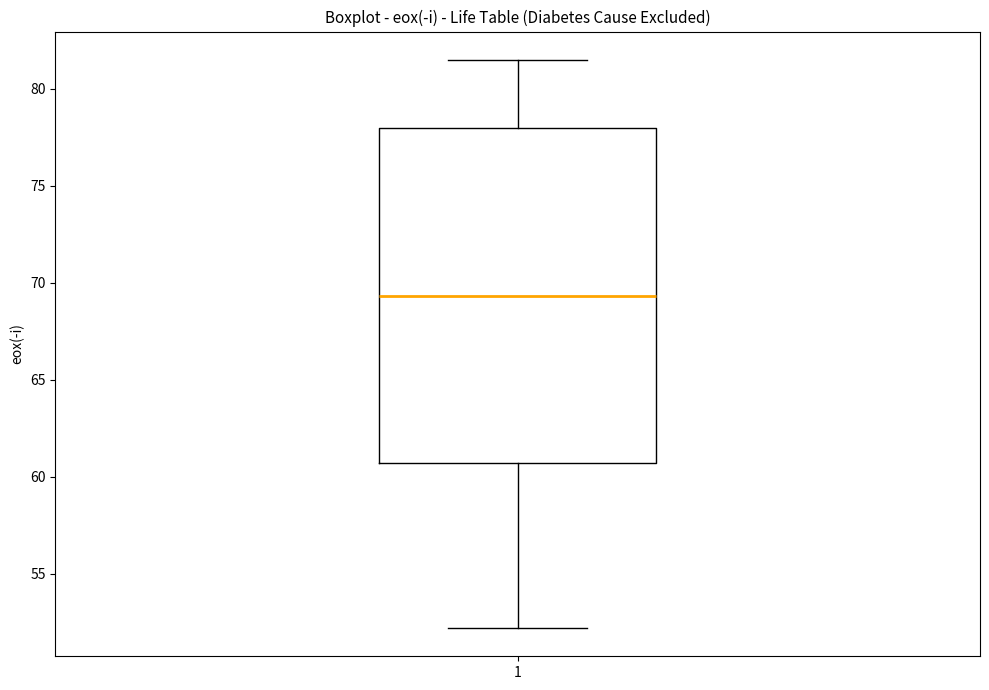

Transcribe this box plot: give where the median line is, the range the box spans, and where the two whiskers end, as read against the y-axis. The values are not printed on the chart, so give them approximately, as read against the axis.

median 69.5, box 60.5 to 78.0, whiskers 52.0 to 81.5